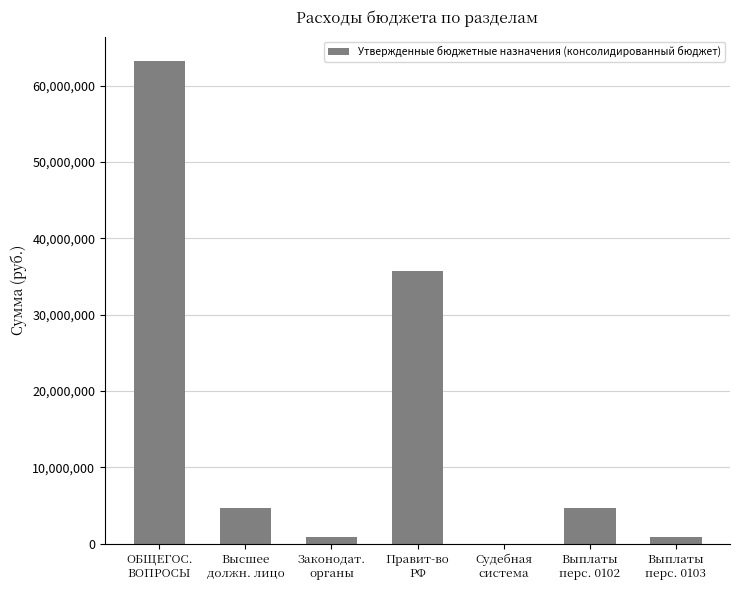

What is the average value?

15709514.4